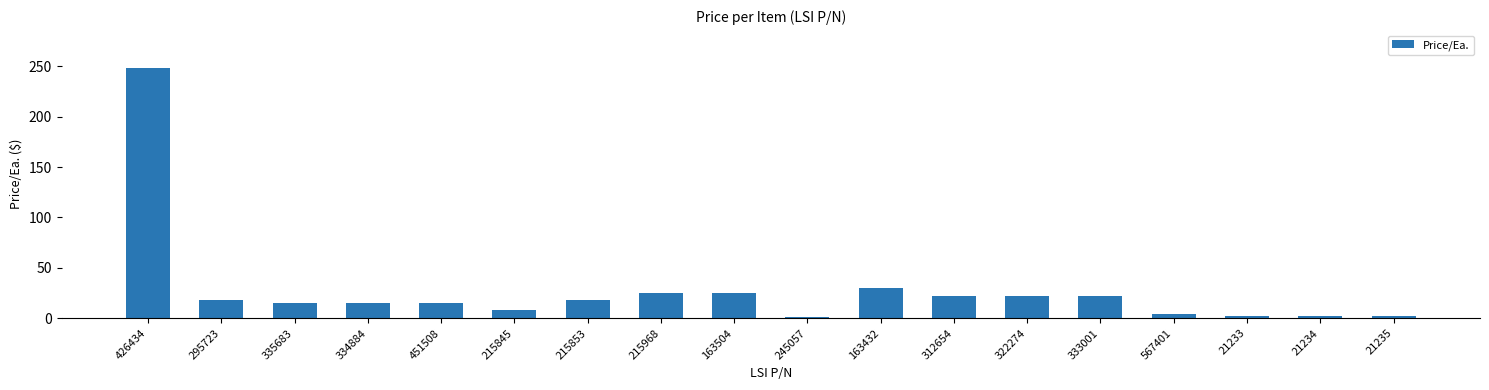

Approximately how many times larger is the value at 215968 compared to 322274?

1.1